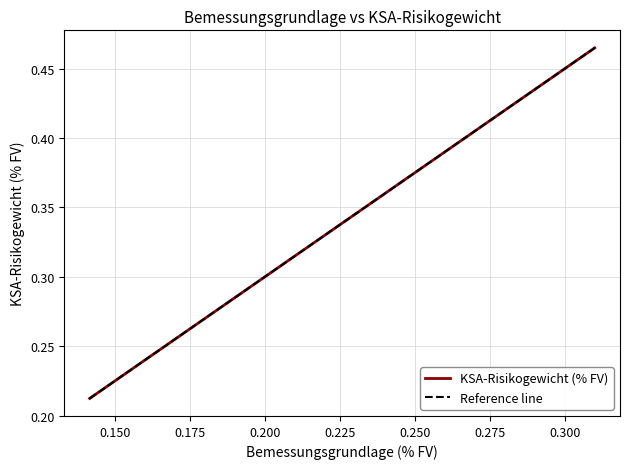

What is the sum of all values?

2.3